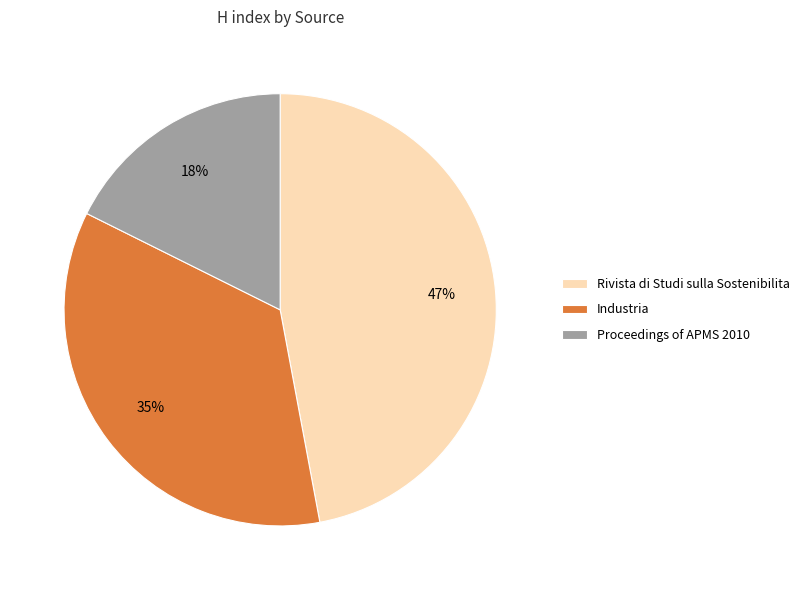

Rank the categories by value from lowest to highest.

Proceedings of APMS 2010, Industria, Rivista di Studi sulla Sostenibilita